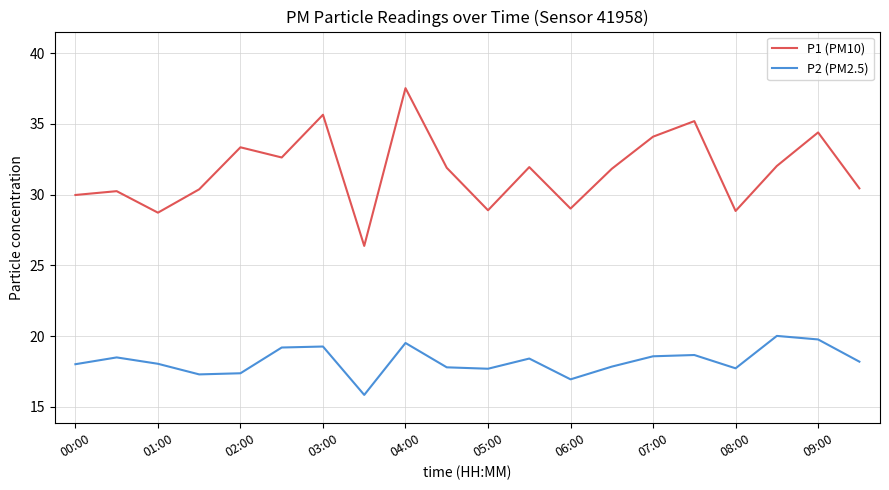

Which series has the widest spread of values?

P1 (PM10)